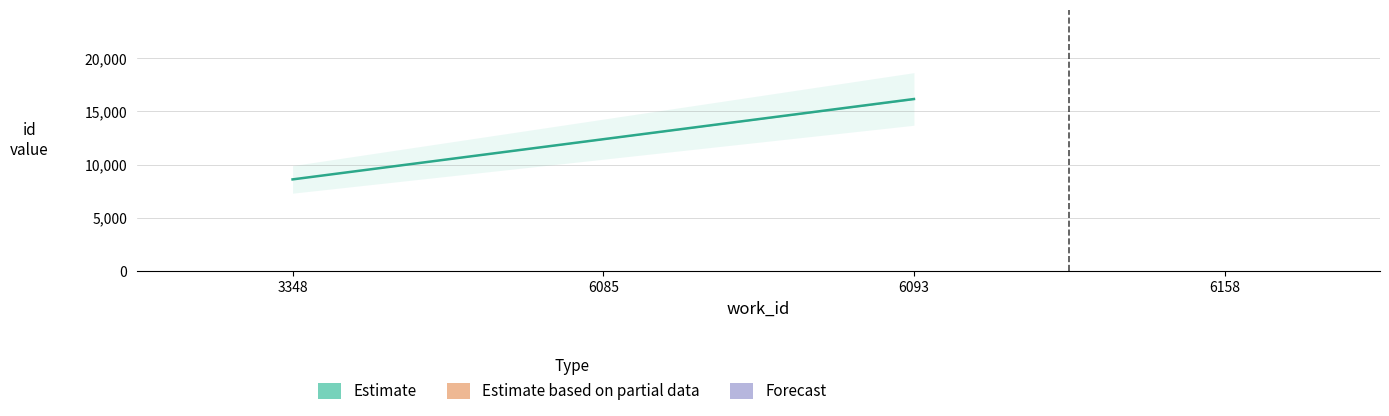

How many values exceed 16162?

1